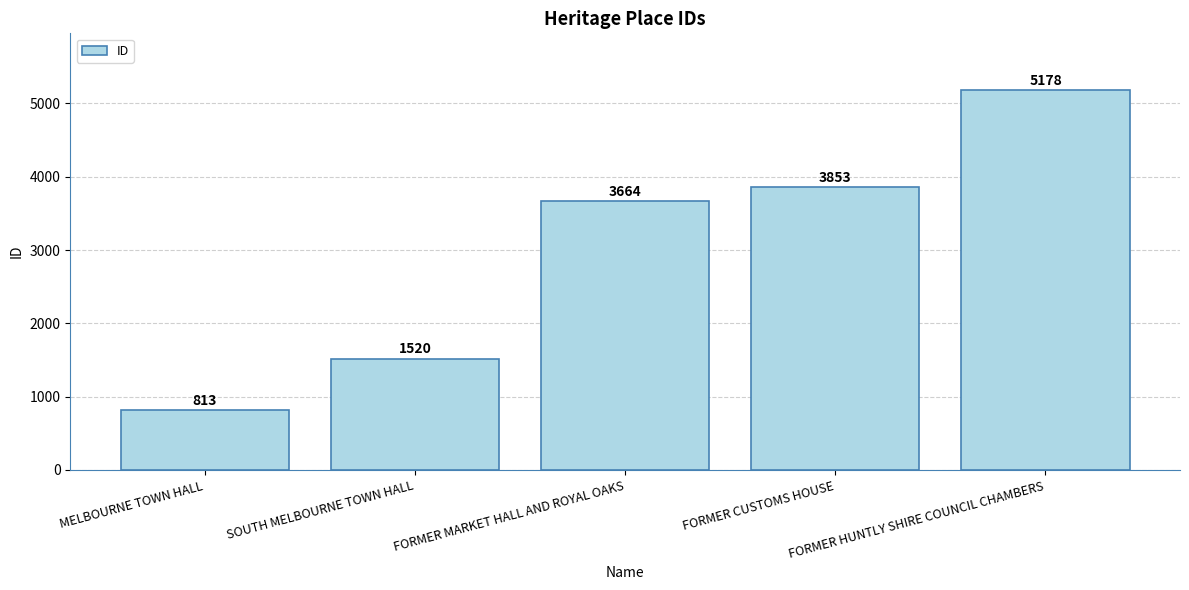

What is the minimum value shown in the chart?

813